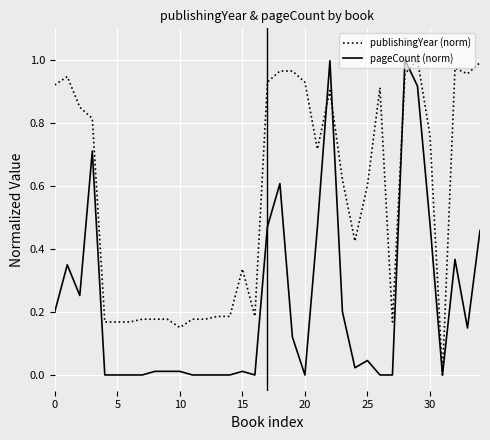

Which series has the largest total across all categories?

publishingYear (norm)